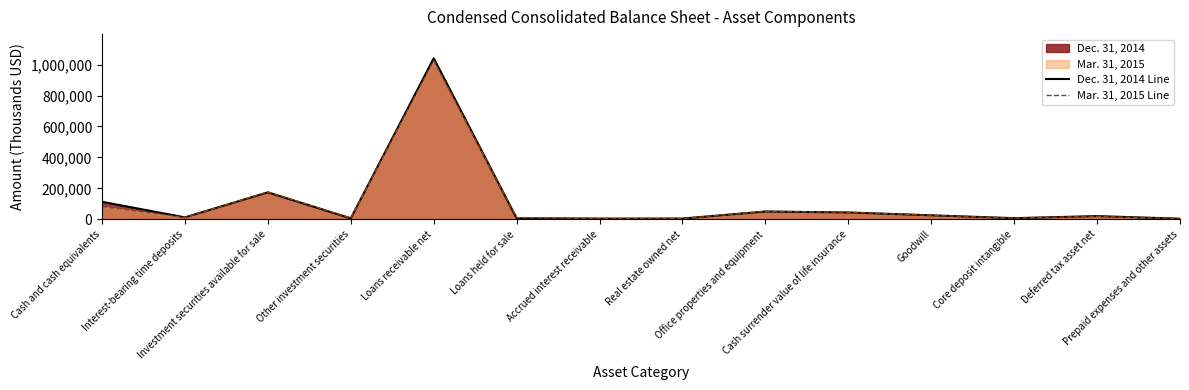

Where is Dec. 31, 2014 Line nearest to the value 522553?

Investment securities available for sale